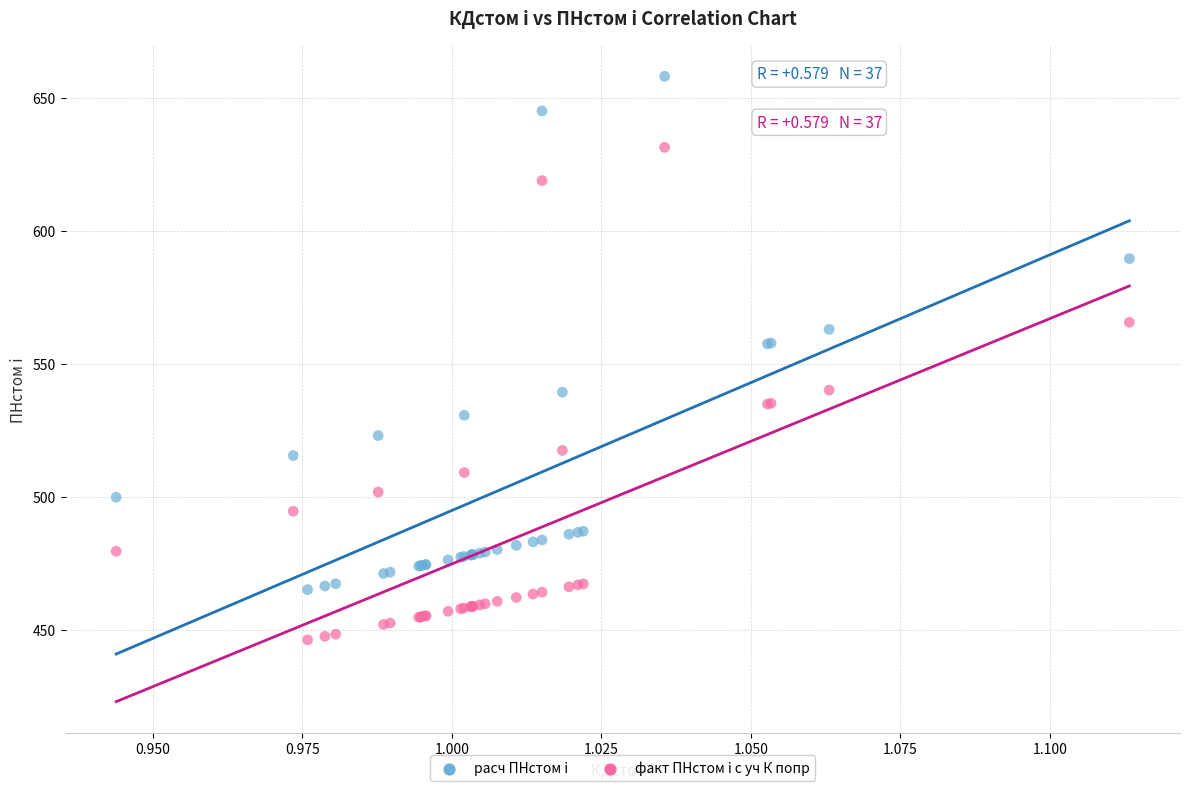

What are all the series names shown in the legend?

расч ПНстом i, факт ПНстом i с уч К попр